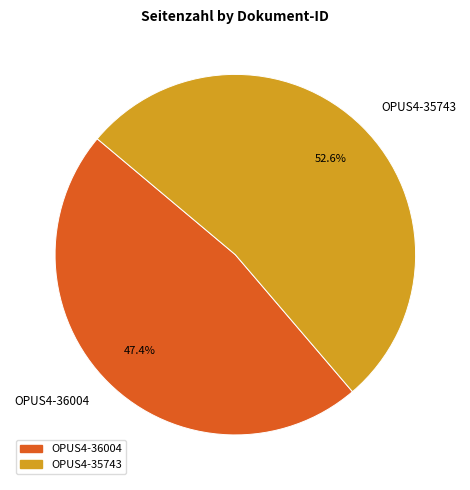

To the nearest percent, what is the average slice percentage?

50%